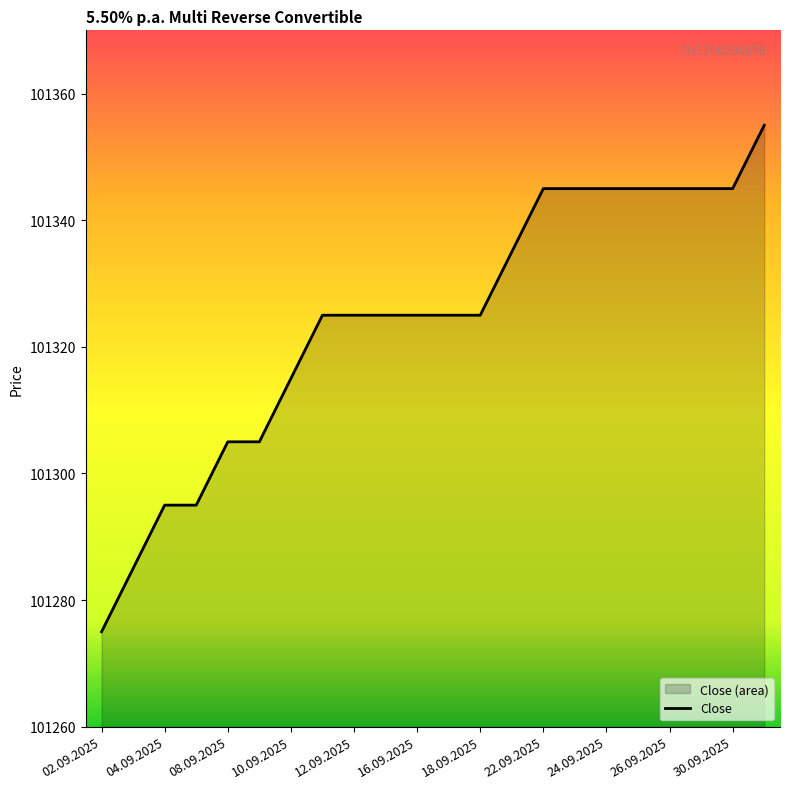

Reading left to right, list all the values displayed in this chart.

101275	101285	101295	101295	101305	101305	101315	101325	101325	101325	101325	101325	101325	101335	101345	101345	101345	101345	101345	101345	101345	101355